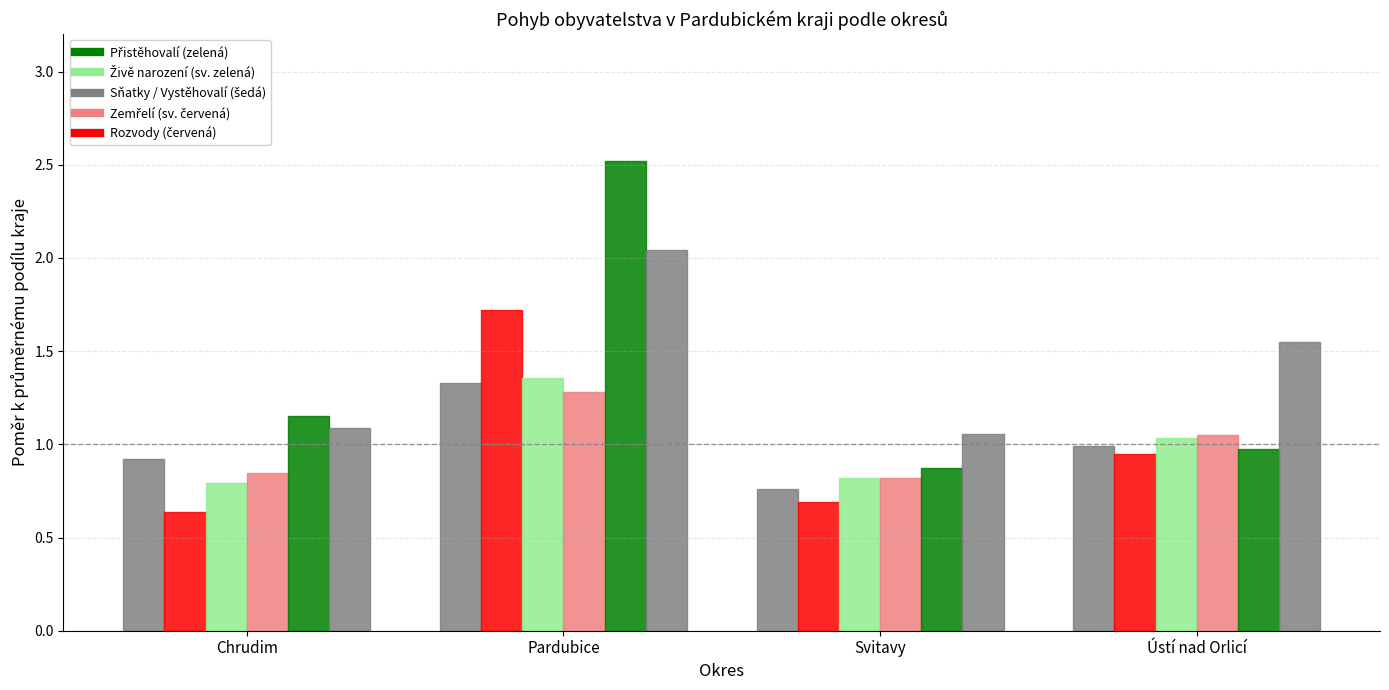

How many distinct data groups are displayed?

6